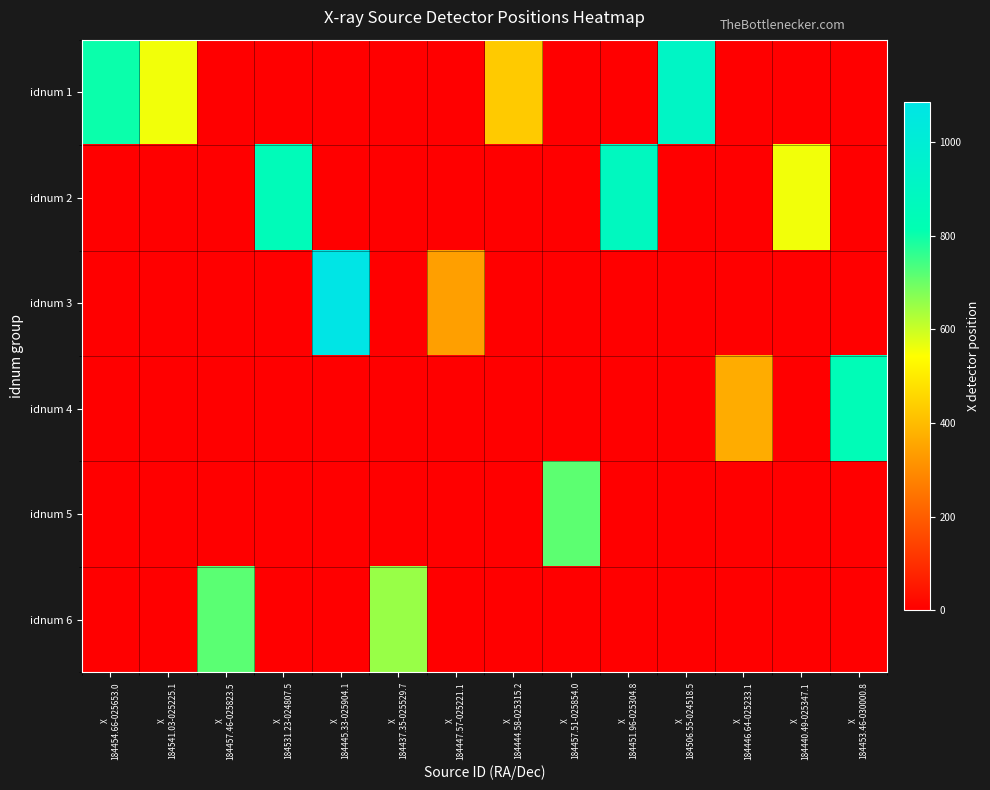

Which category has the highest value across all series?

X
184445.33-025904.1